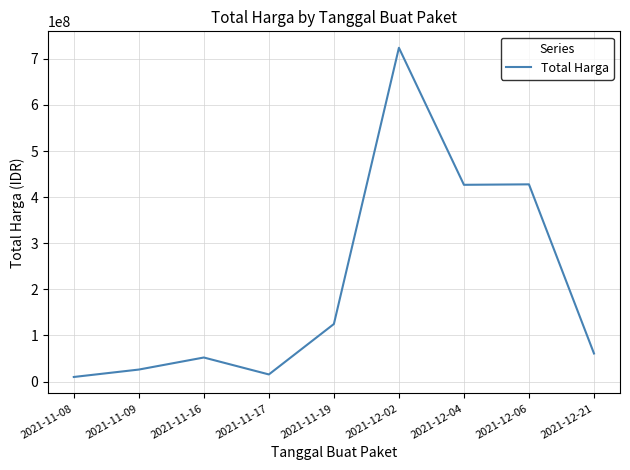

What is the change in value from 2021-11-17 to 2021-12-21?

+45422822